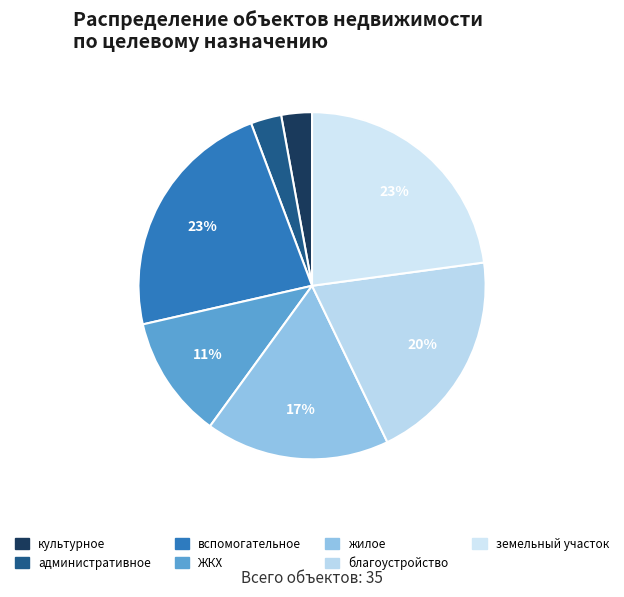

Is there a majority slice in this chart?

No